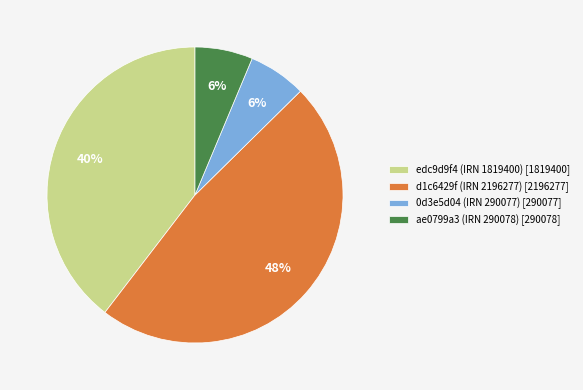

Which slice is the largest?

d1c6429f (IRN 2196277)